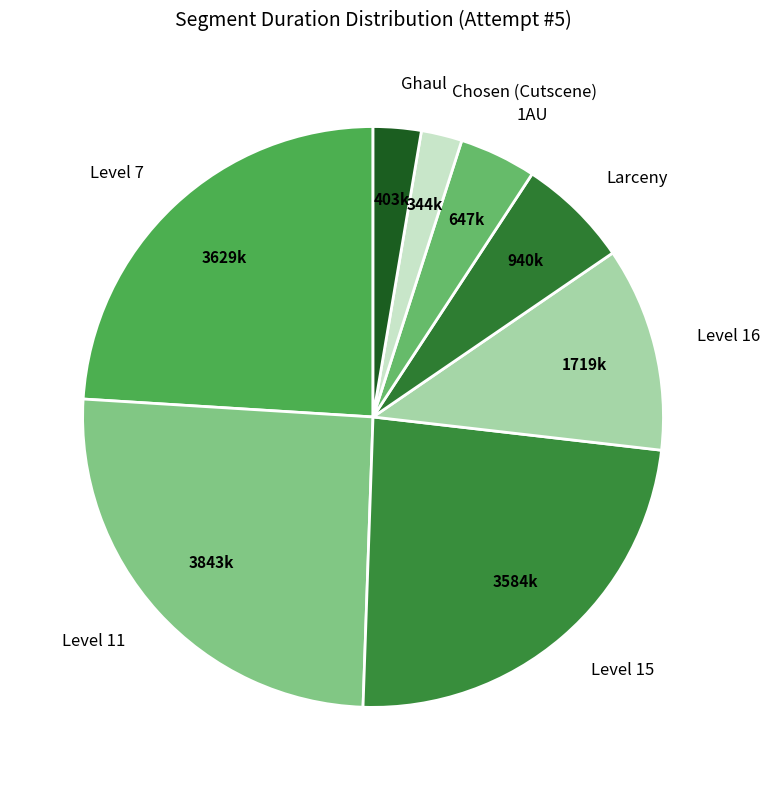

What is the largest slice in the pie chart?

Level 11